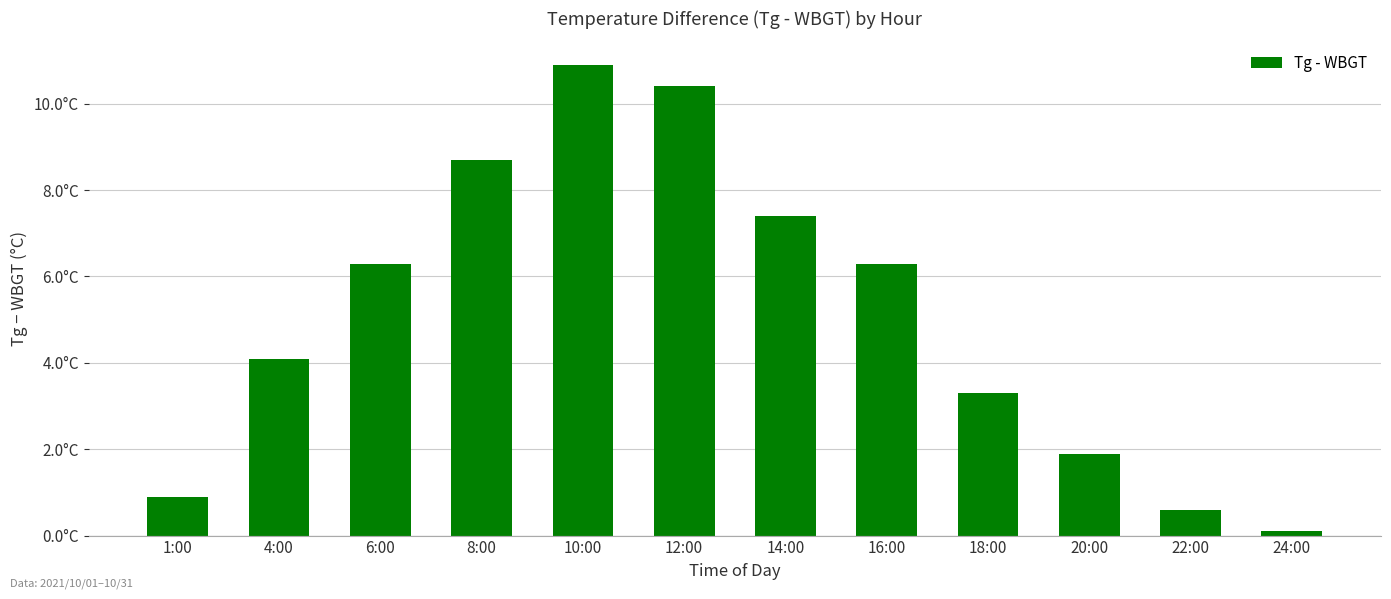

How many distinct data groups are displayed?

1